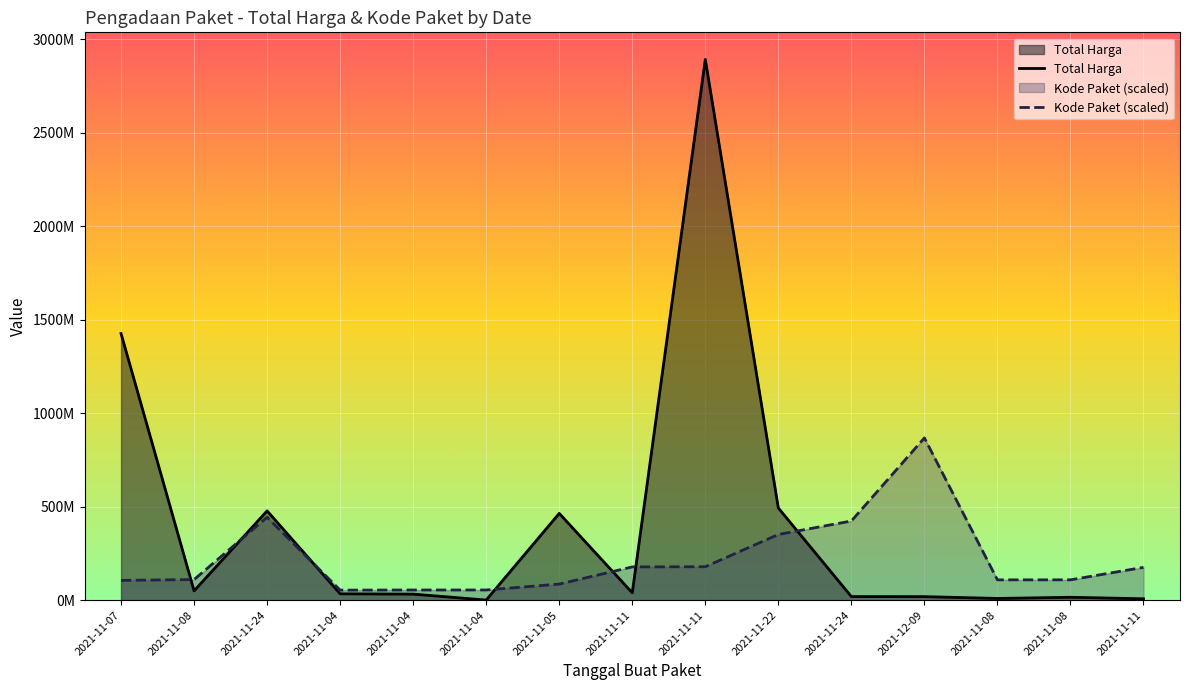

Which label corresponds to the largest value in the chart?

2021-11-11